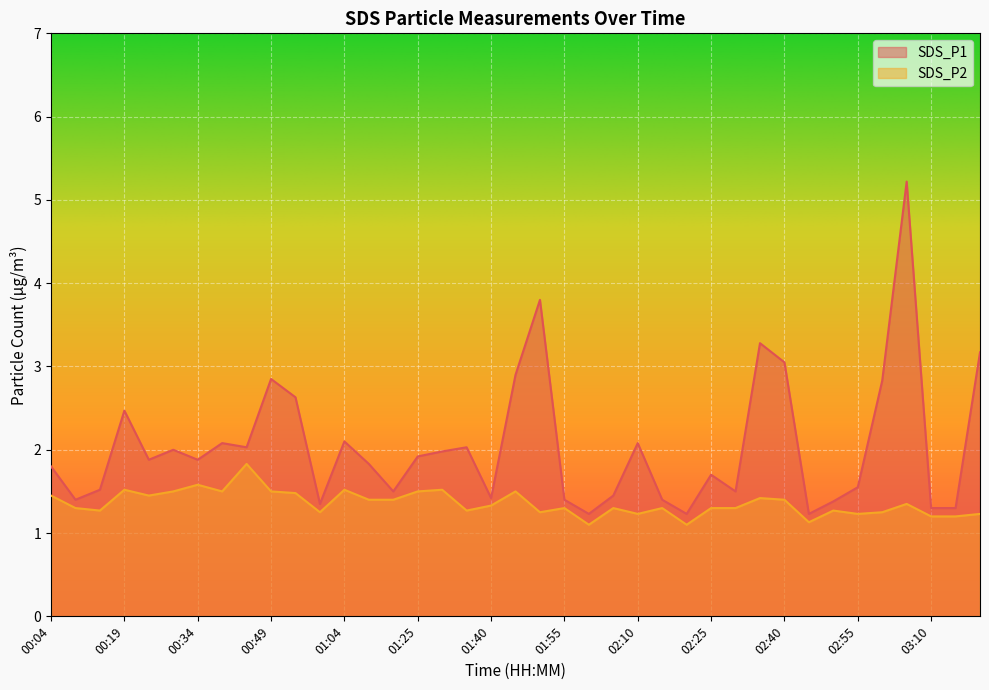

Reading left to right, list all the values displayed in this chart.

SDS_P1: 1.8	1.4	1.5	2.5	1.9	2.0	1.9	2.1	2.0	2.9	2.6	1.4	2.1	1.8	1.5	1.9	2.0	2.0	1.4	2.9	3.8	1.4	1.2	1.4	2.1	1.4	1.2	1.7	1.5	3.3	3.0	1.2	1.4	1.6	2.8	5.2	1.3	1.3	3.2
SDS_P2: 1.4	1.3	1.3	1.5	1.4	1.5	1.6	1.5	1.8	1.5	1.5	1.2	1.5	1.4	1.4	1.5	1.5	1.3	1.3	1.5	1.2	1.3	1.1	1.3	1.2	1.3	1.1	1.3	1.3	1.4	1.4	1.1	1.3	1.2	1.2	1.4	1.2	1.2	1.2